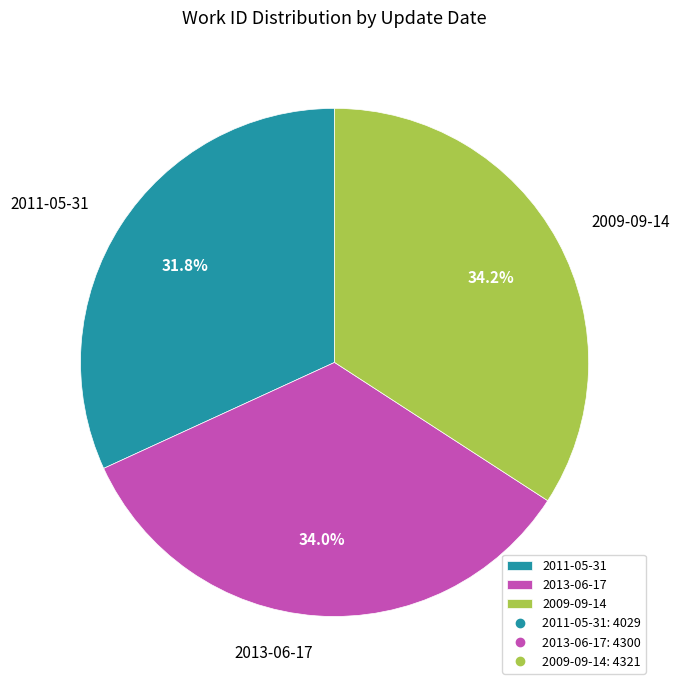

How many segments does this pie chart have?

3